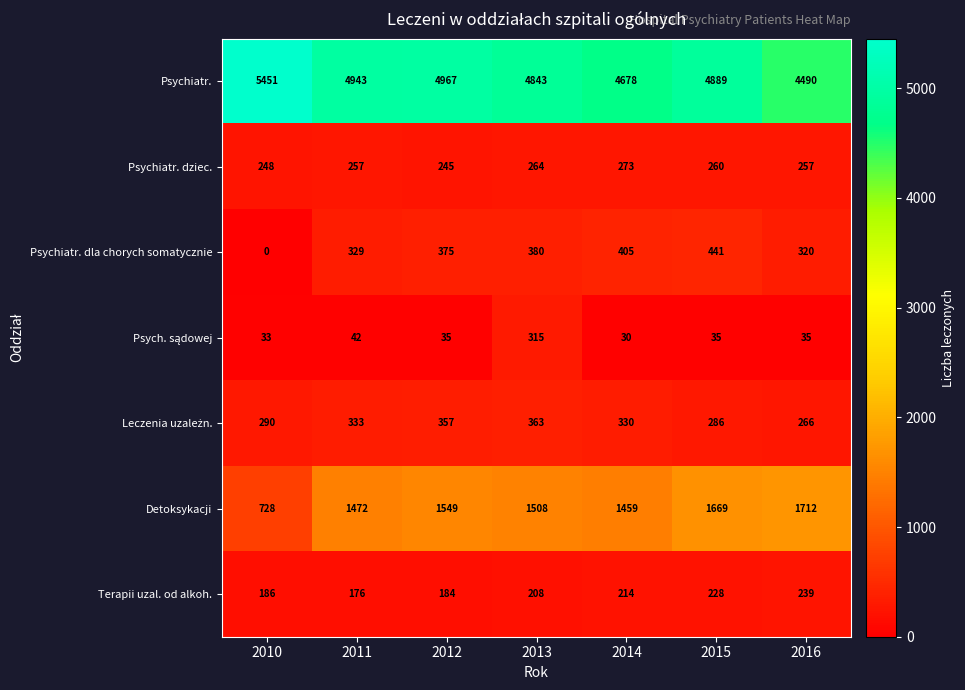

What is the sum of the Psychiatr. dla chorych somatycznie values at 2010 and 2013?

380